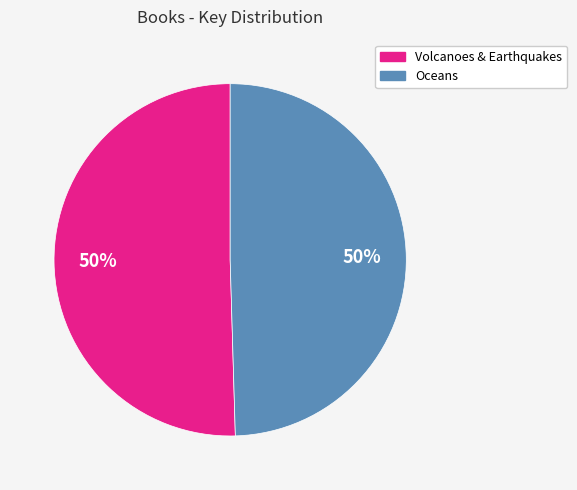

To the nearest percent, what is the average slice percentage?

50%